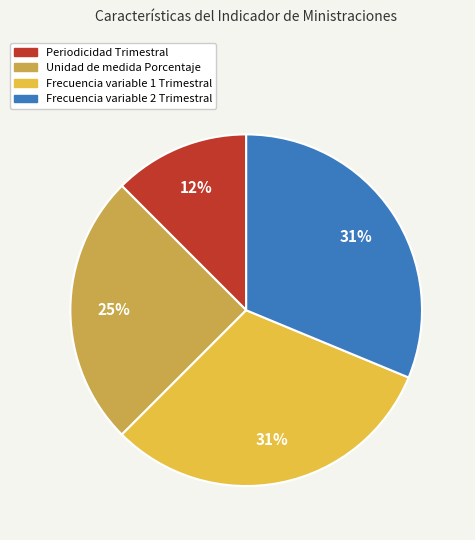

Does any single category account for the majority?

No